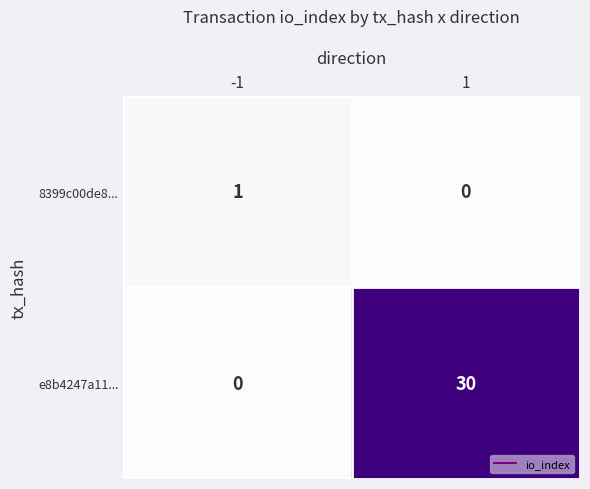

List the labels in order of e8b4247a11... value, largest first.

1, -1